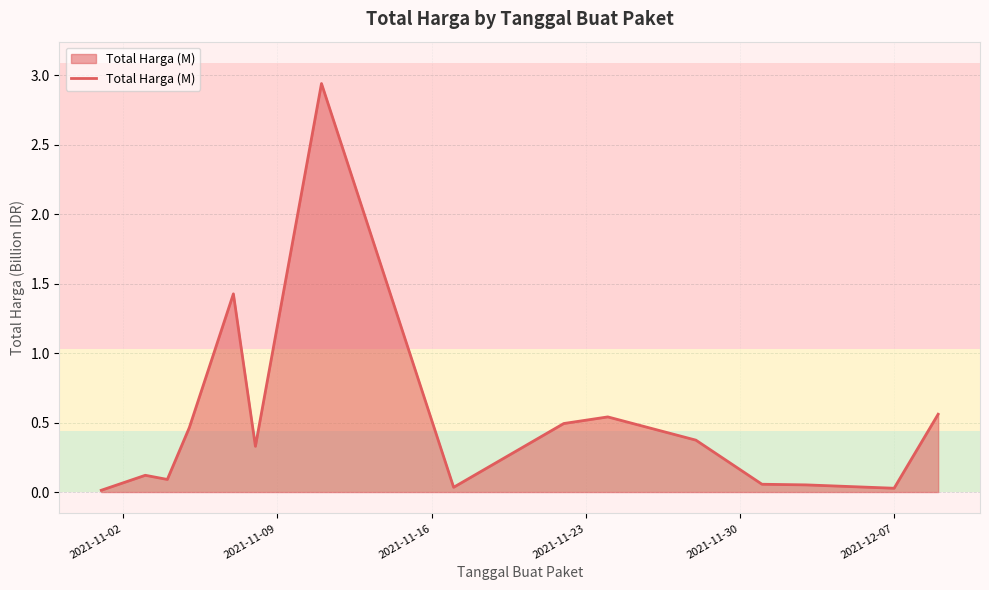

What is the average value?

0.5